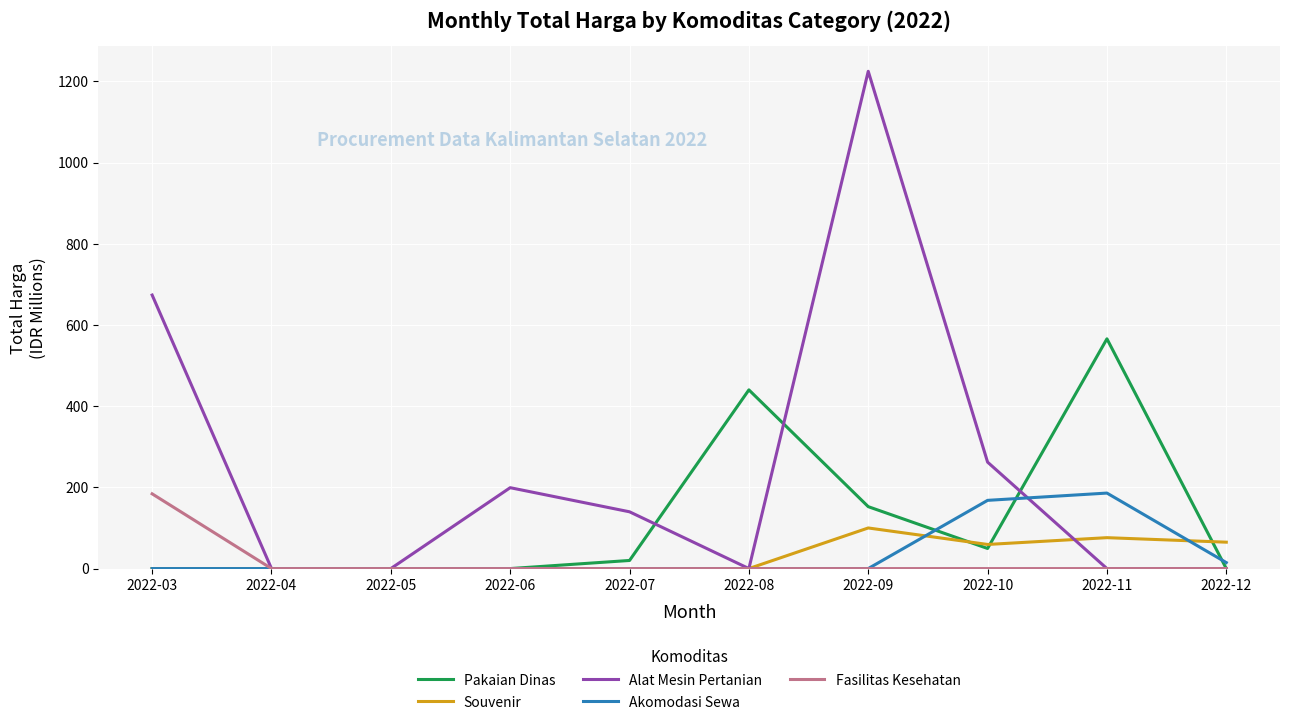

Which series has the largest range (max minus min)?

Alat Mesin Pertanian